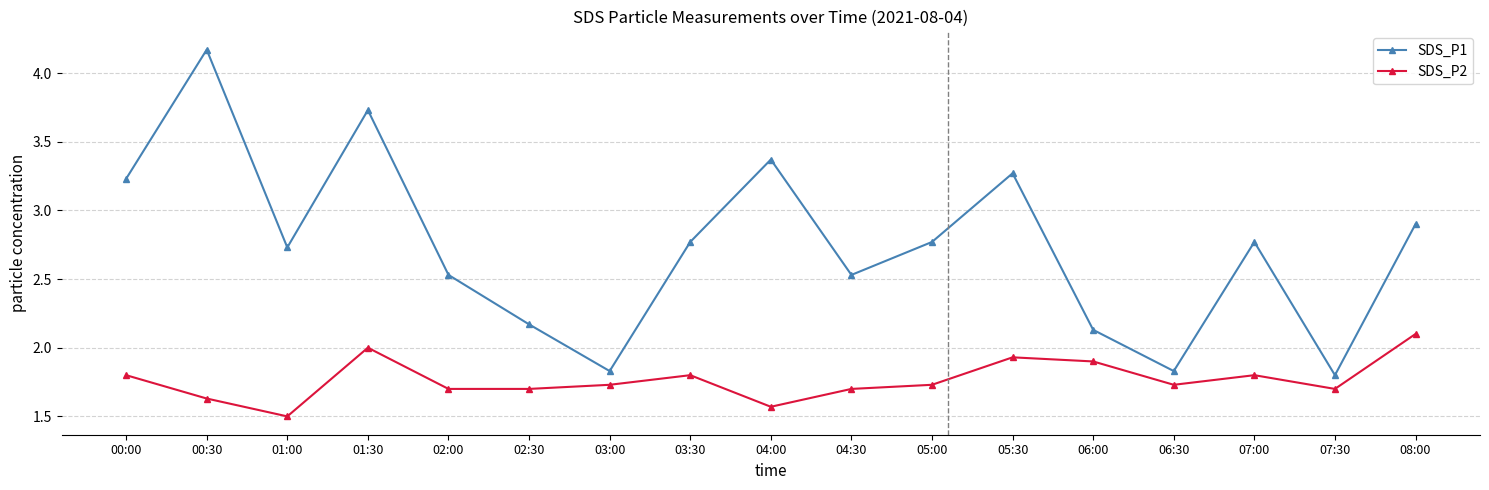

What is the sum of the SDS_P2 values at 06:00 and 02:30?

3.6